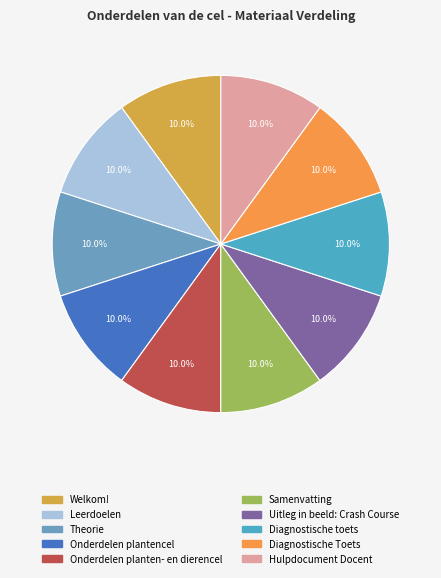

Is Leerdoelen the majority of the pie?

No